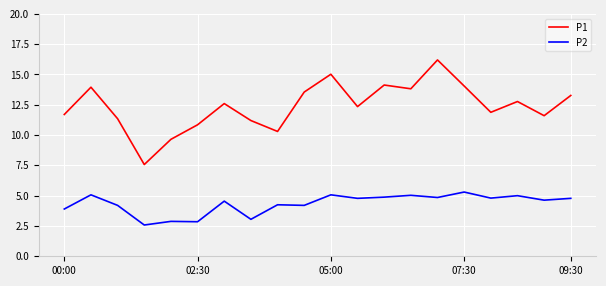

Which series has the largest range (max minus min)?

P1